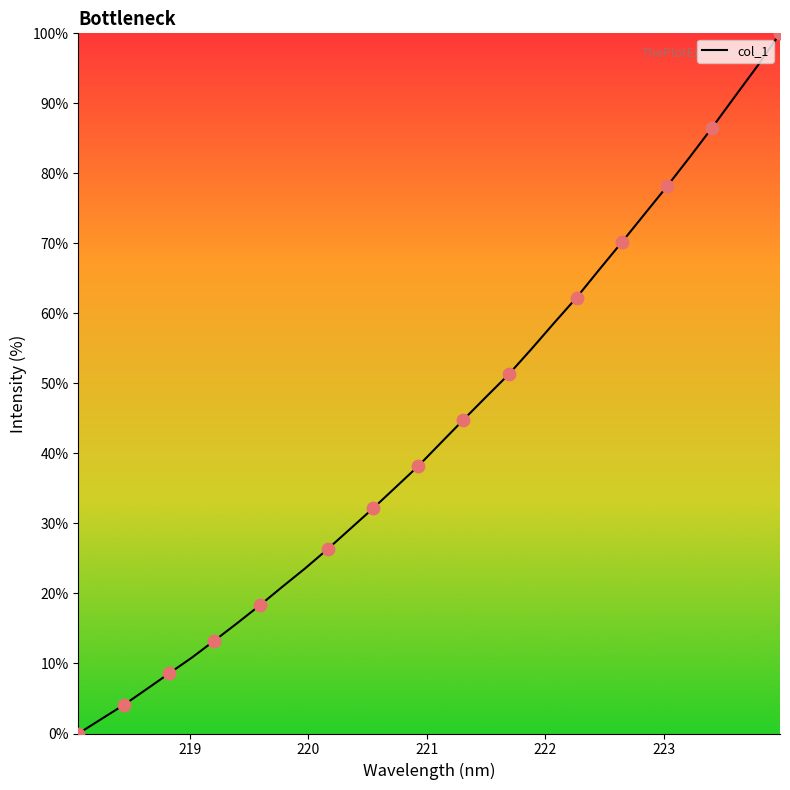

What is the maximum value shown in the chart?

100.0